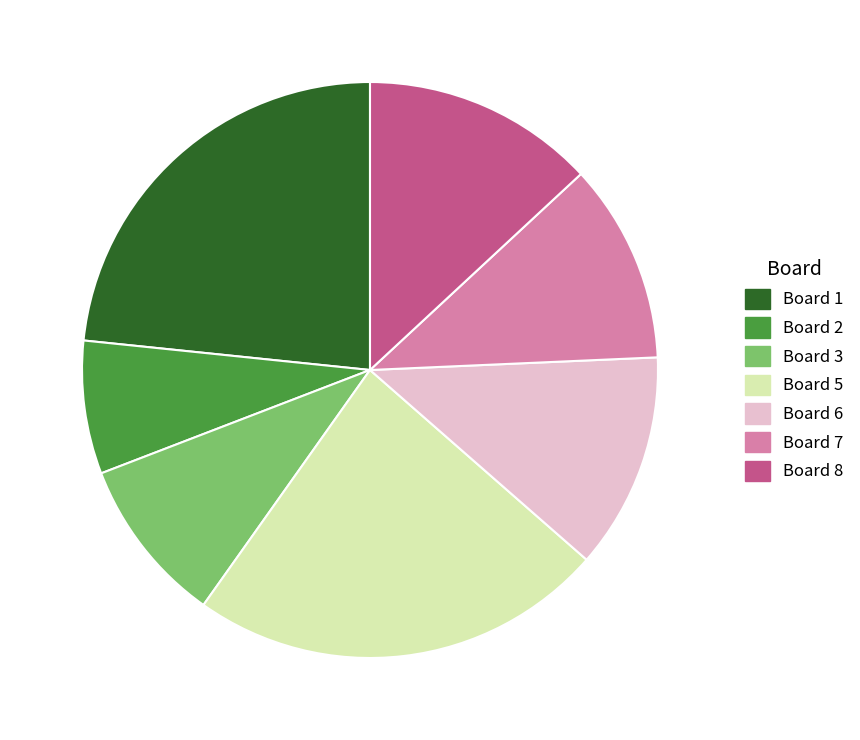

Is there a majority slice in this chart?

No